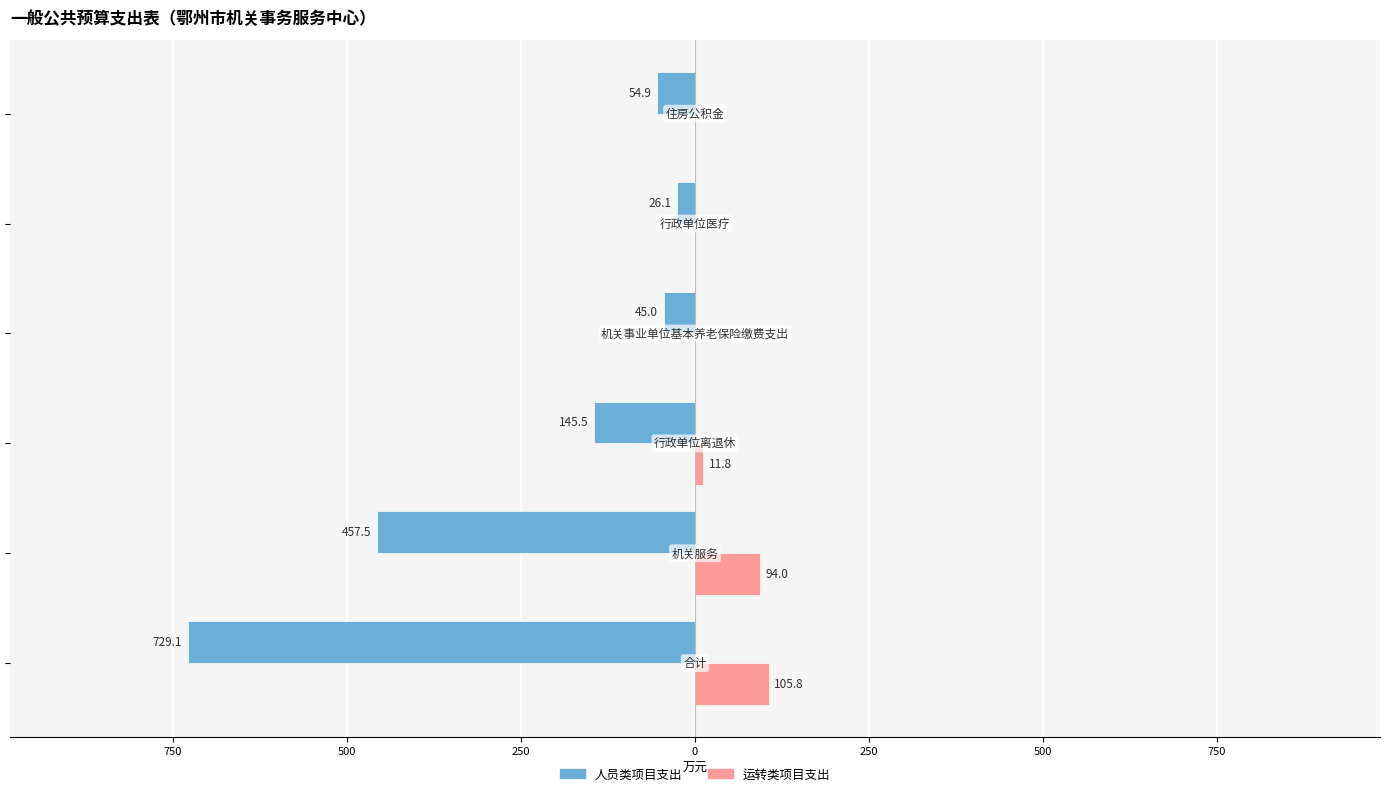

What are all the series names shown in the legend?

人员类项目支出, 运转类项目支出